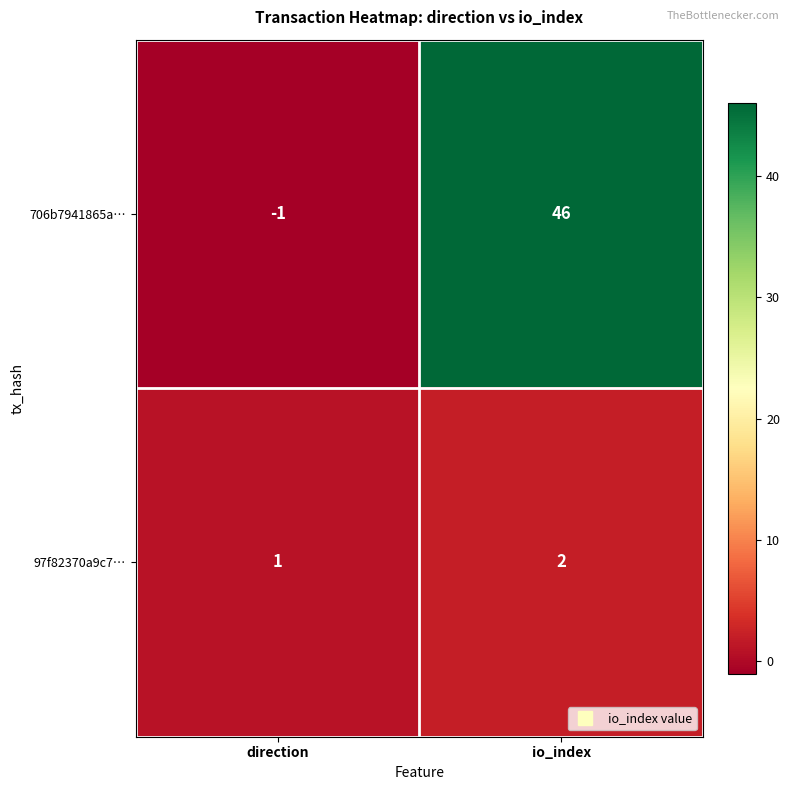

At which label does 706b7941865a… reach its peak?

io_index